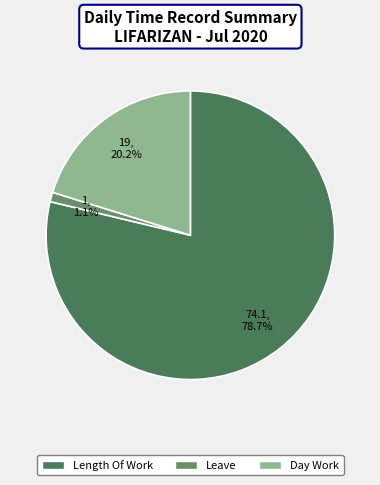

What is the largest slice in the pie chart?

Length Of Work